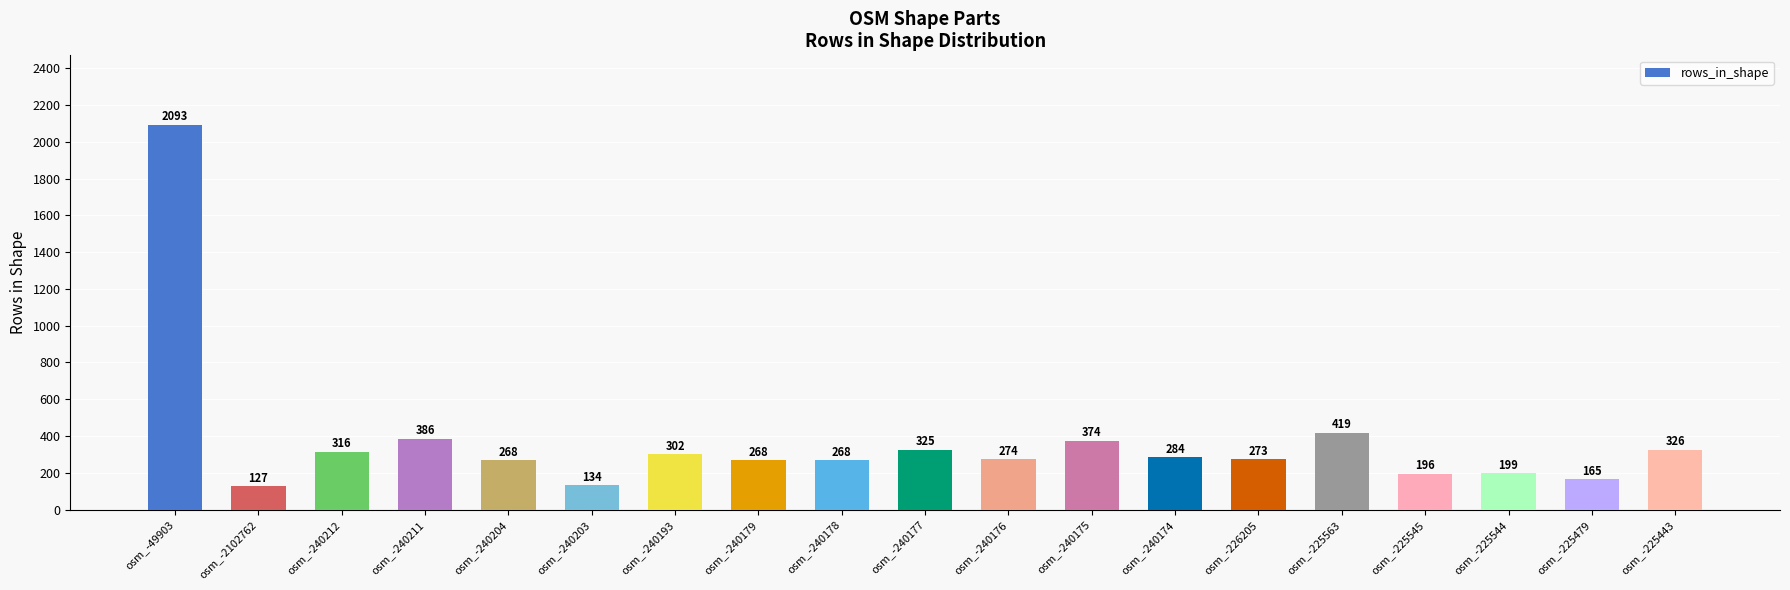

How many values are below 274?

9